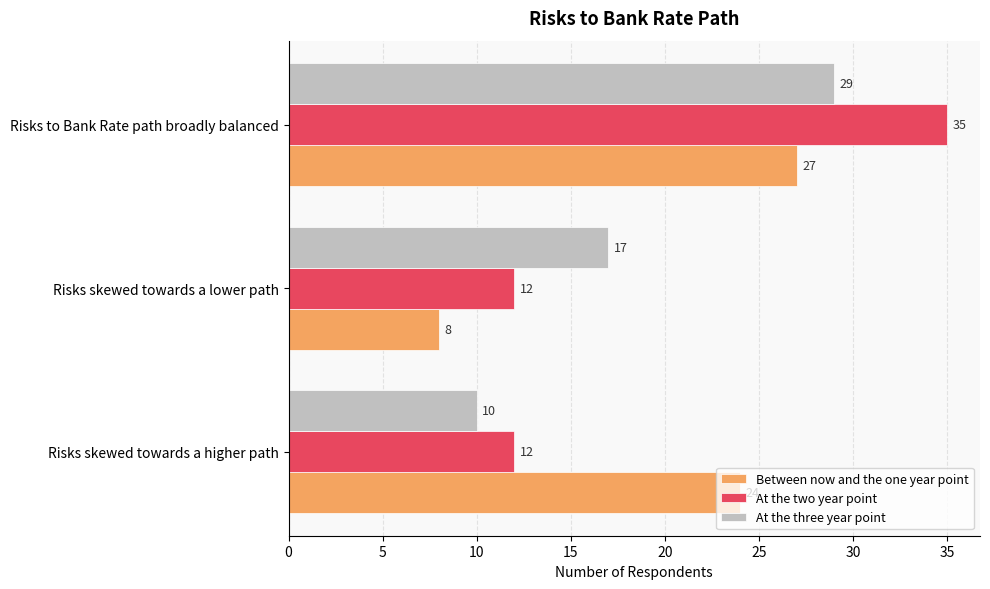

Which series has the widest spread of values?

At the two year point